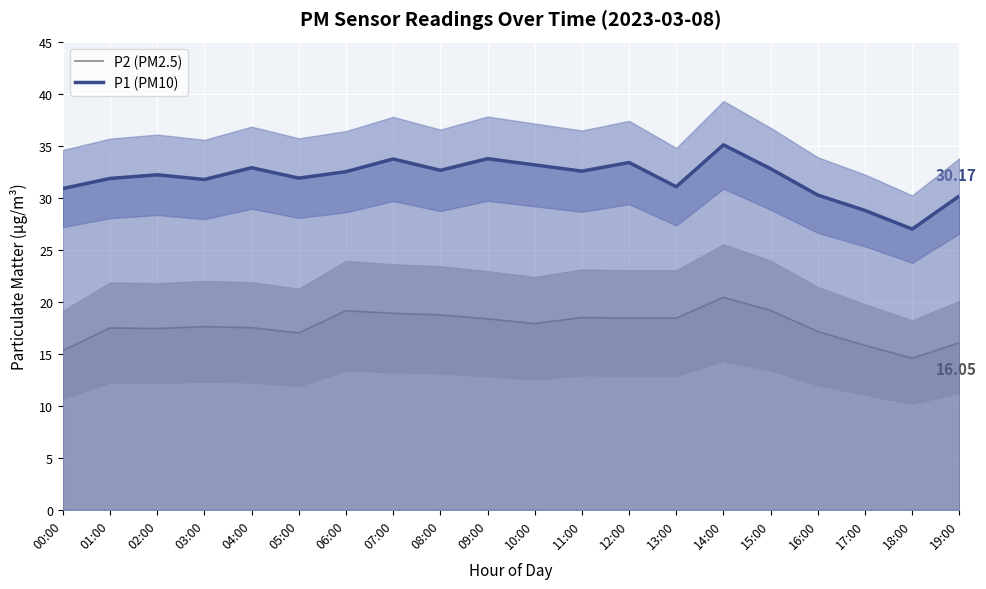

What is the value of the P1 (PM10) point at the 7th from the left?

32.5